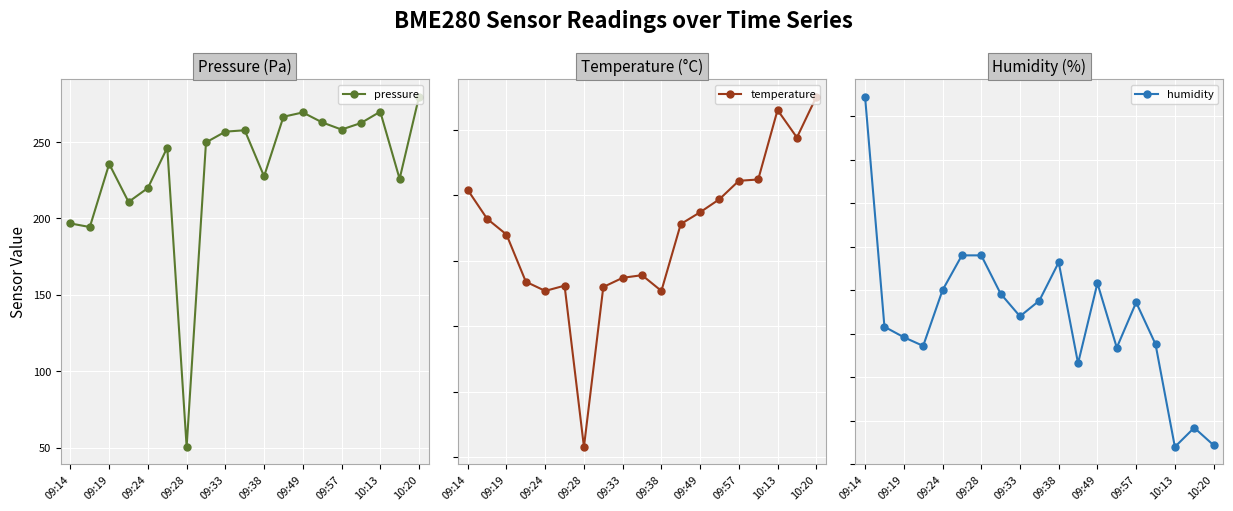

What is the difference between the maximum and minimum values in the pressure series?

228.9